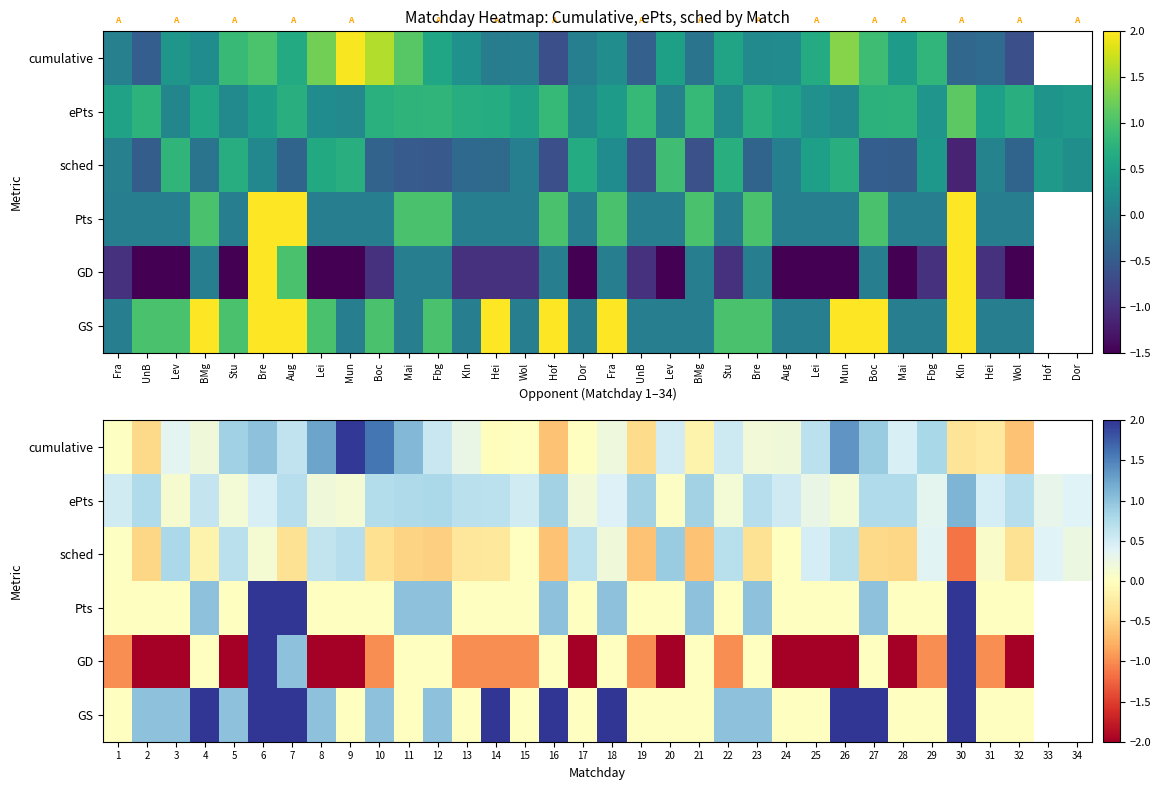

What is the spread (max minus min) of values at 10?

2.6